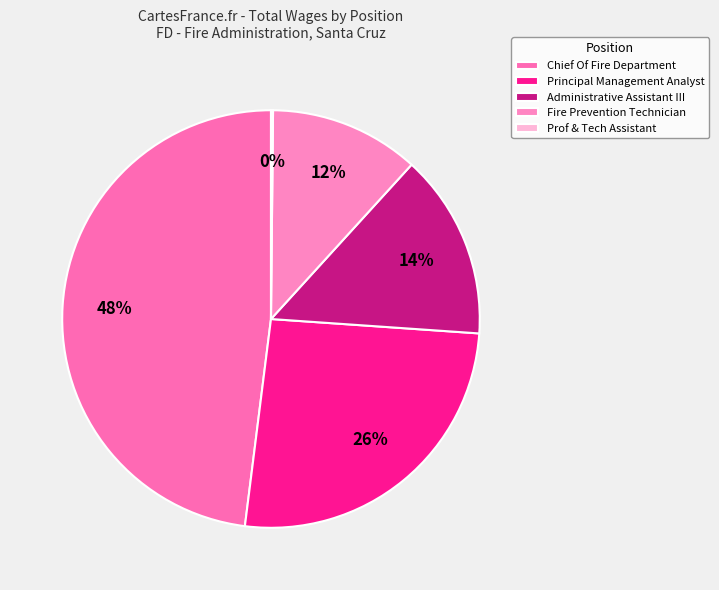

Does Prof & Tech Assistant account for over 50% of the chart?

No